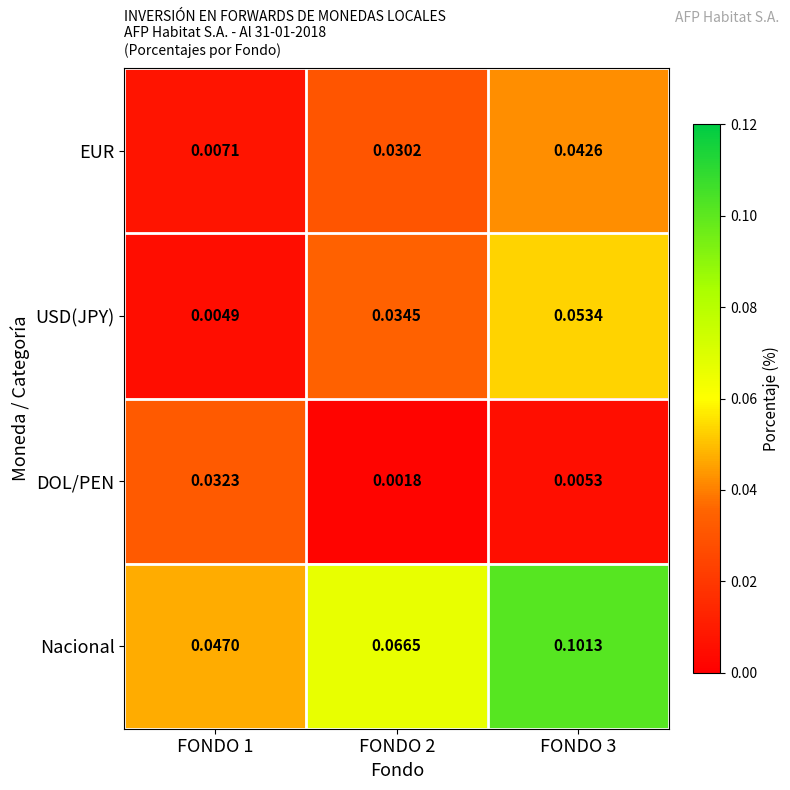

Which series has the largest total across all categories?

Nacional